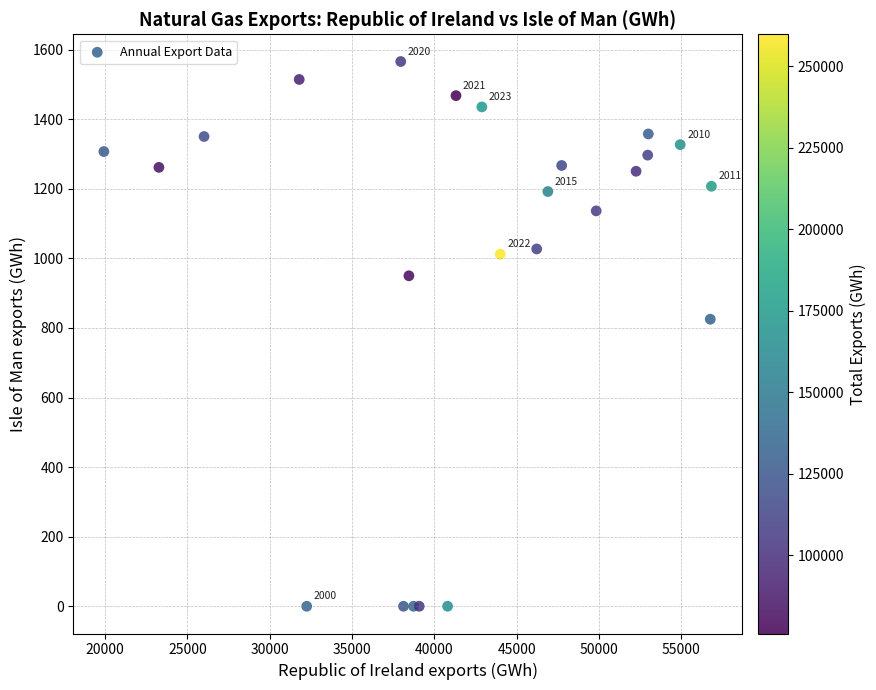

What Y value in the scatter plot is closest to 783?

825.2